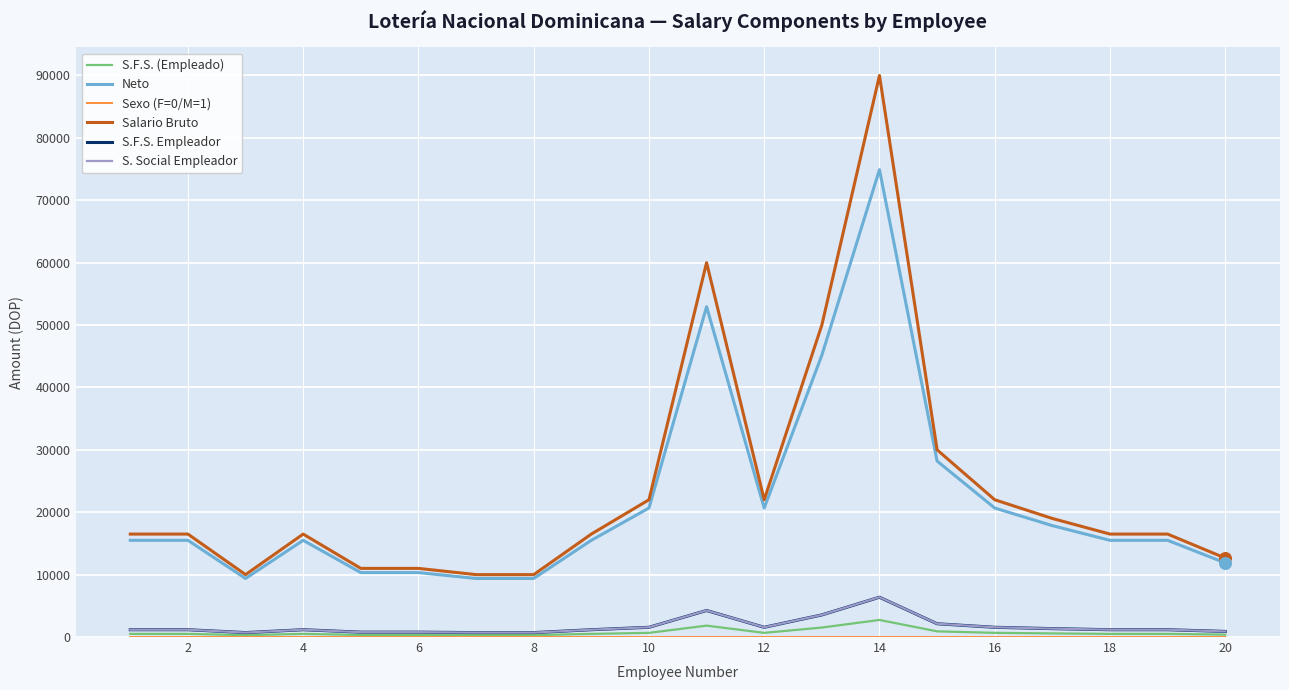

What is the highest value of the Salario Bruto series?

90000.0